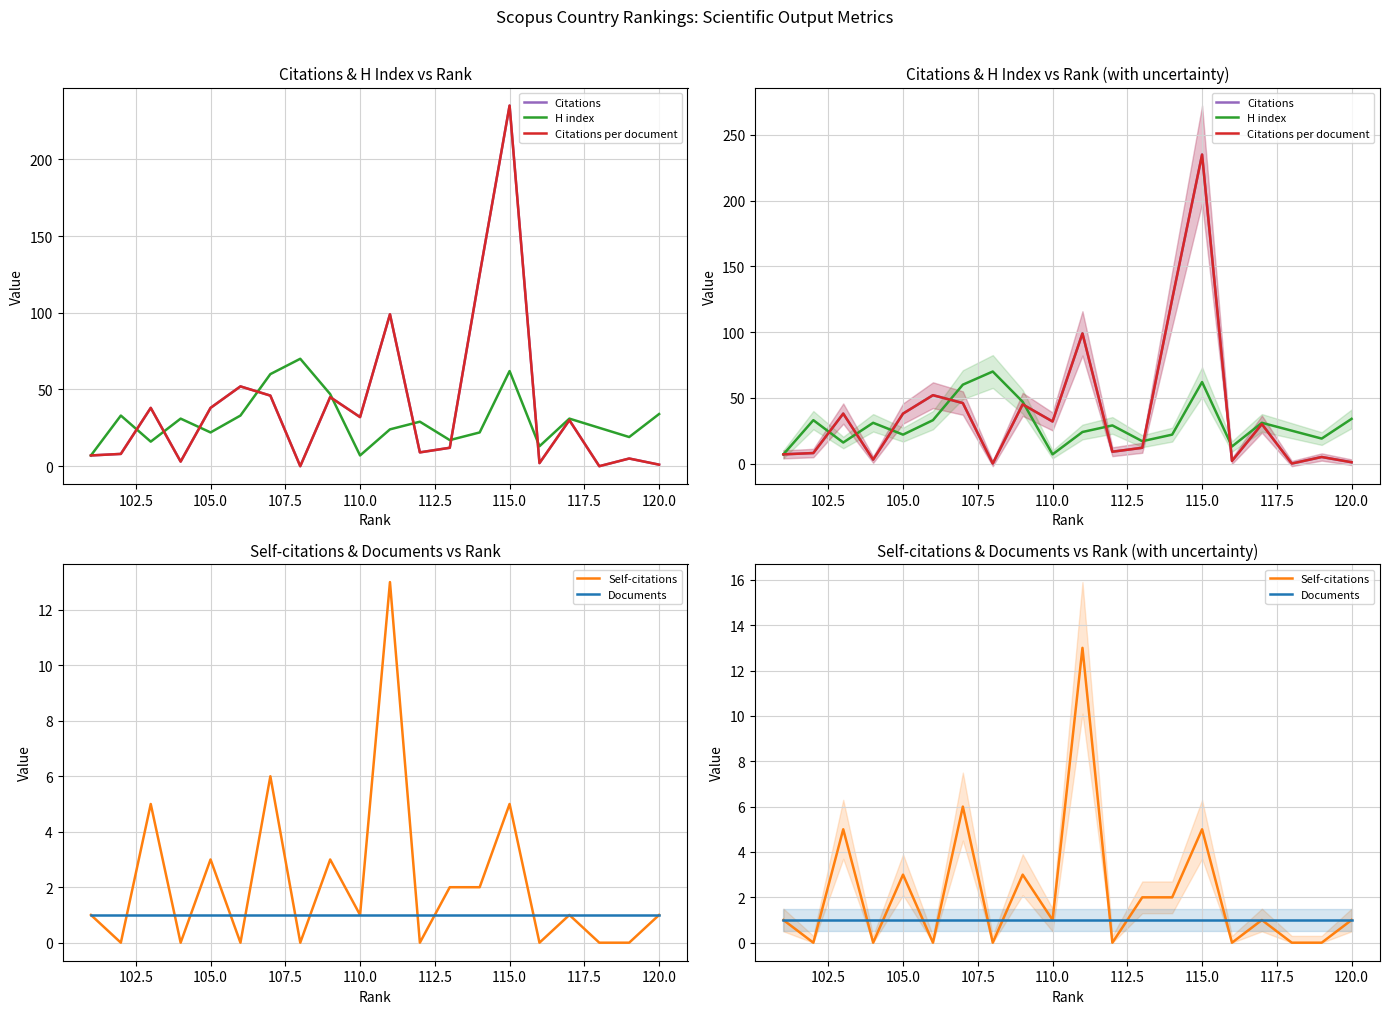

In Self-citations, how many points are higher than both neighbors (excluding endpoints)?

7